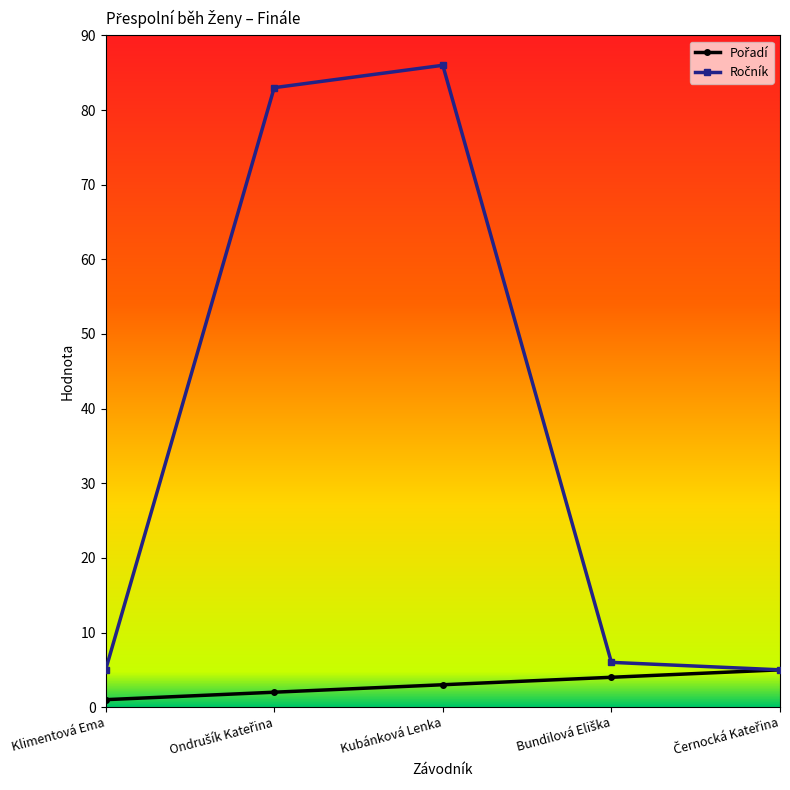

Does the chart display data point markers on the line(s)?

Yes